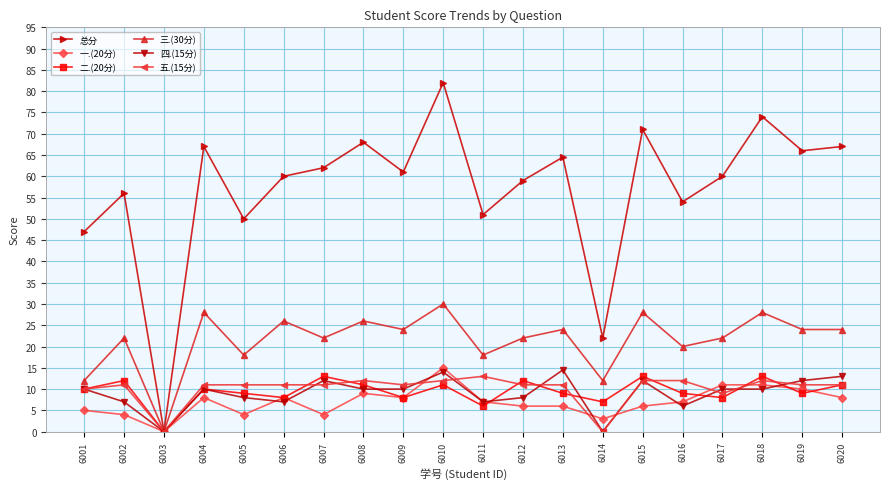

Between 6007 and 6019, which series saw the biggest shift?

一.(20分)